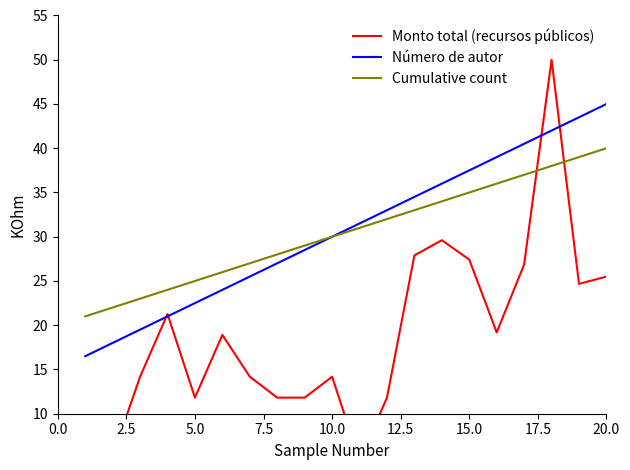

True or false: Cumulative count and Número de autor cross at least once.

False